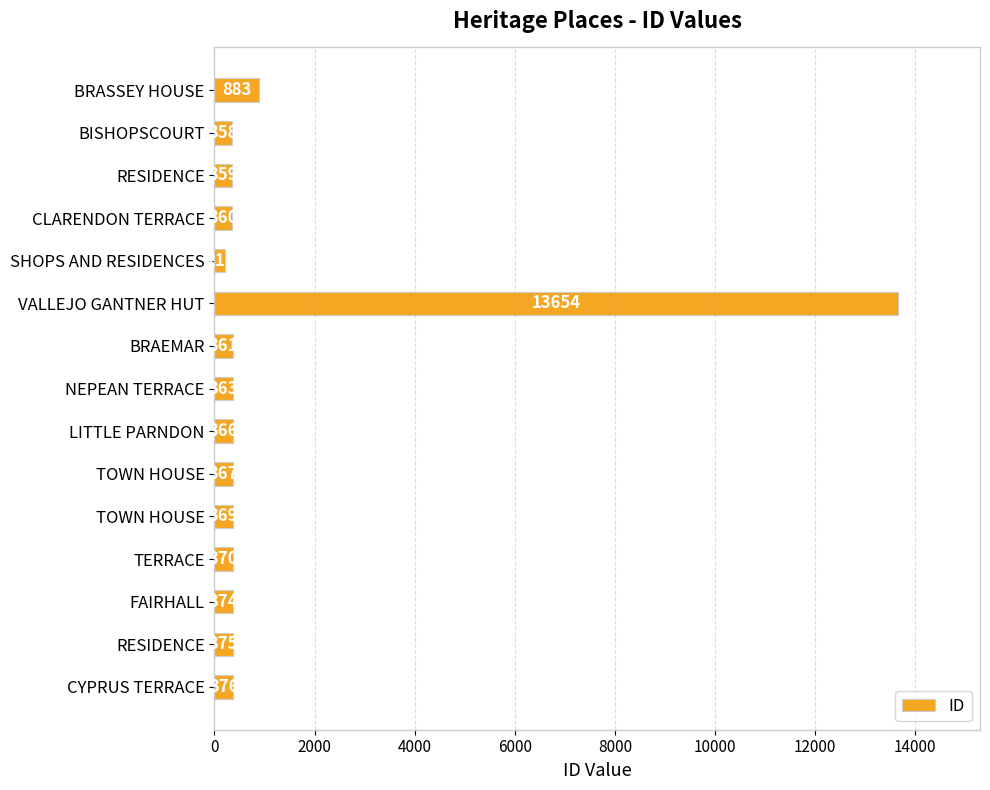

How many bars are there in total?

15